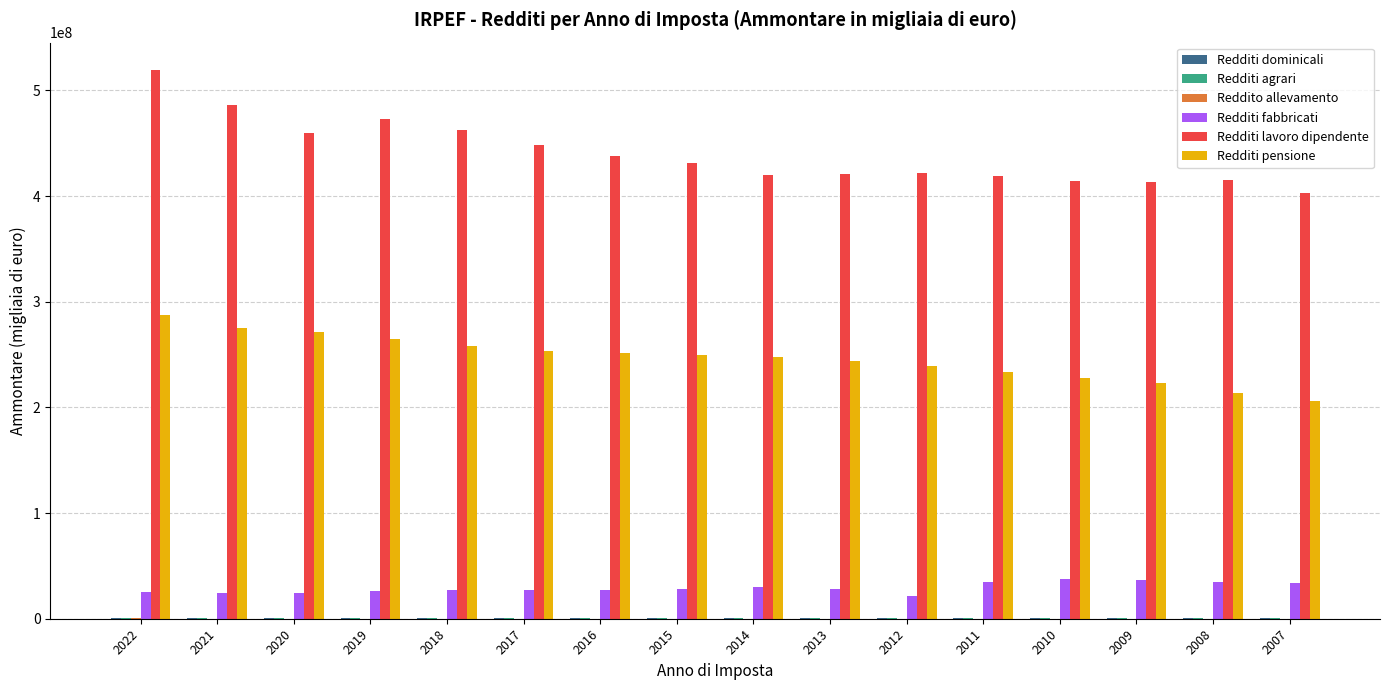

The value of Redditi fabbricati at 2010 is 37415631.7. True or false?

True